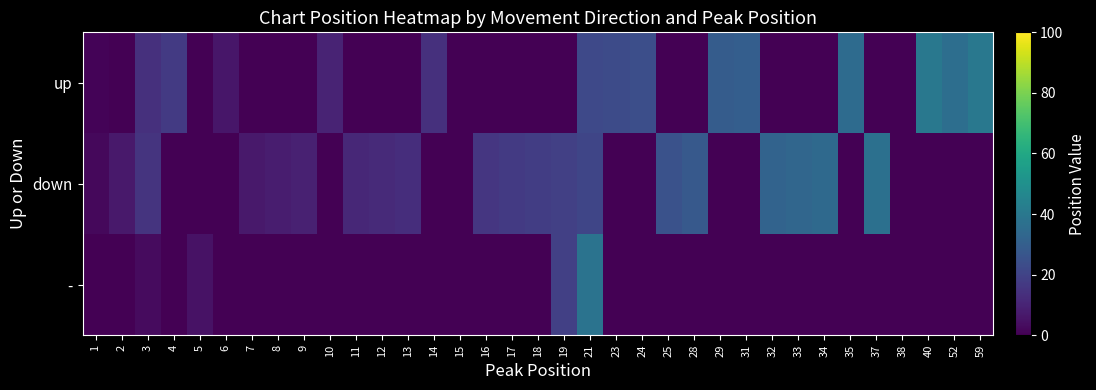

Rank the series at 8 from lowest to highest value.

up, -, down